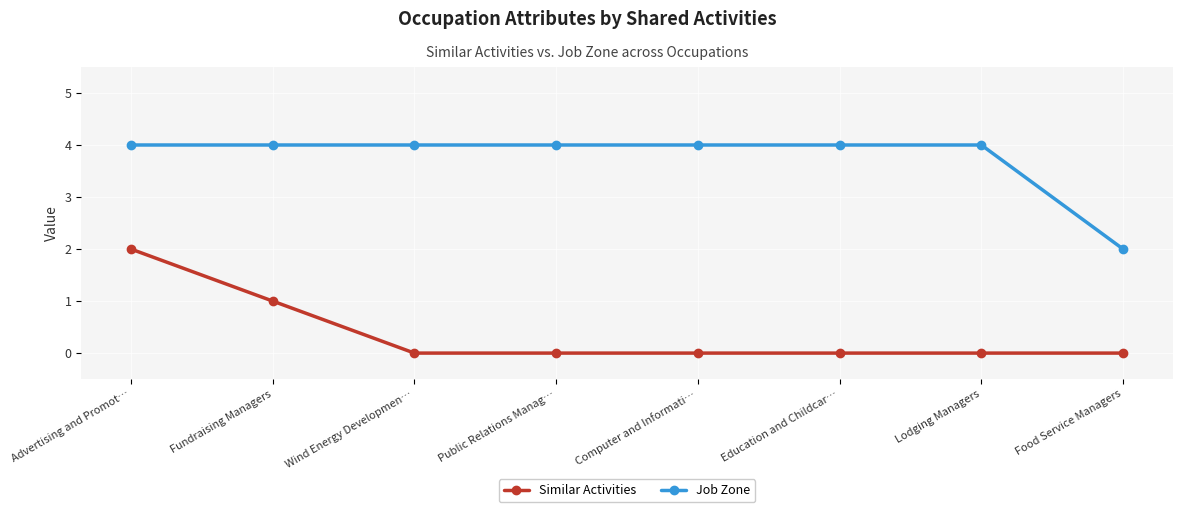

Which series changed the most between Fundraising Managers and Education and Childcar…?

Similar Activities